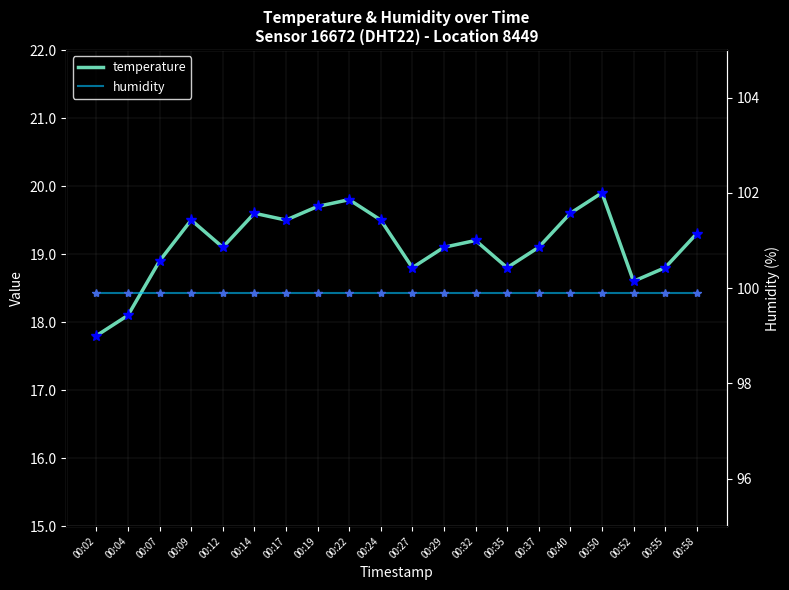

True or false: temperature and humidity intersect in this chart.

False